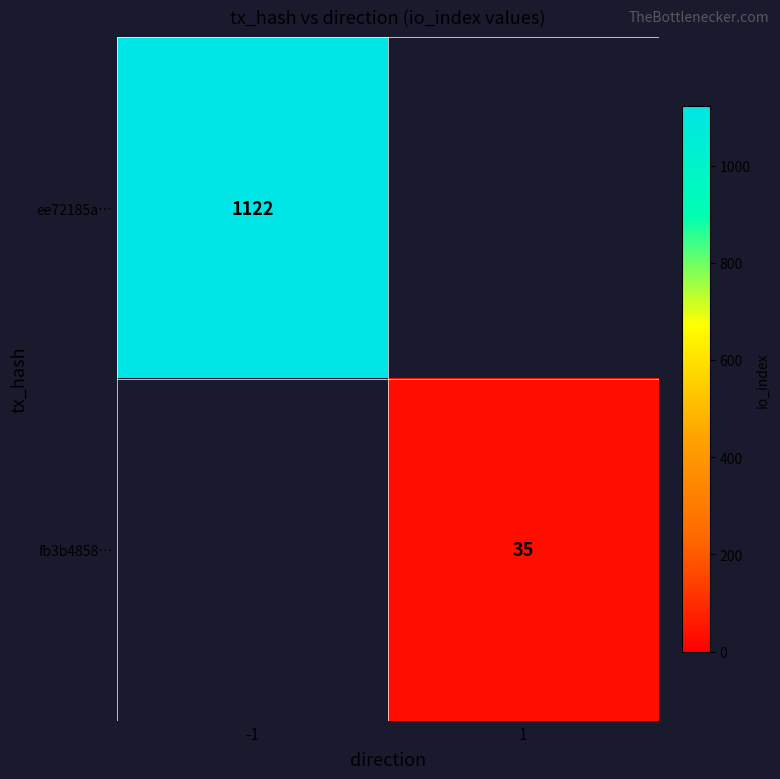

The ee72185a… series shows 1485 at -1. True or false?

False